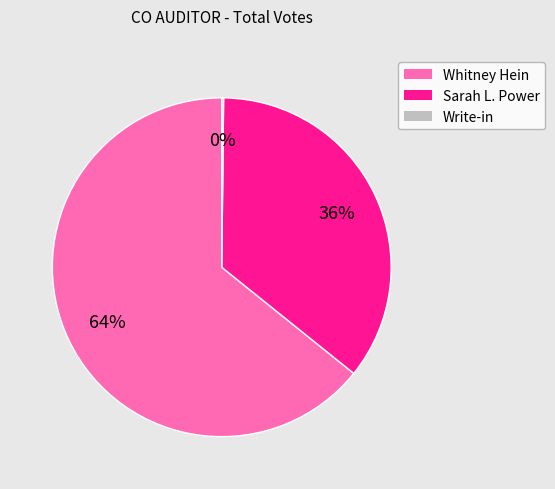

What percentage is the Sarah L. Power slice, to the nearest percent?

36%